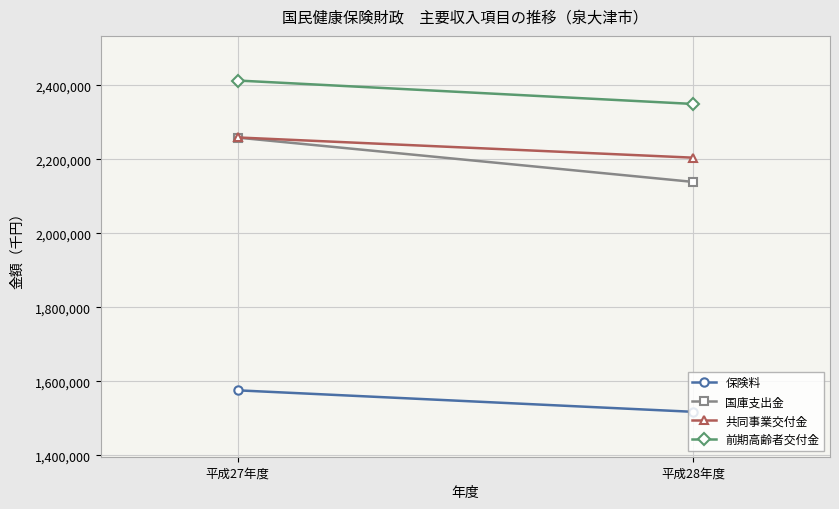

Is it true that 保険料 equals 1517119 at 平成28年度?

True